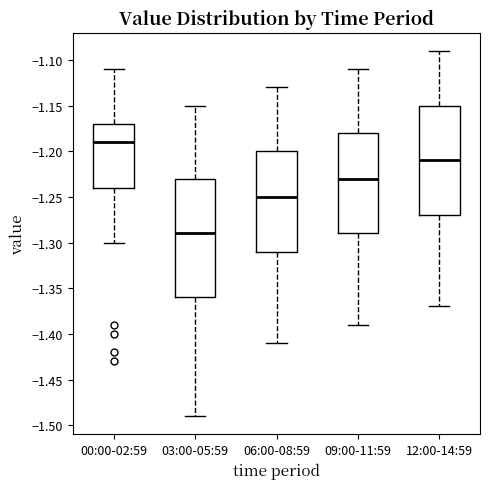

Reading left to right, transcribe this box plot: for each box, give where its median line is, the range the box spans, and where its two whiskers end, as read against the y-axis. The values are not printed on the chart, so give them approximately, as read against the axis.

00:00-02:59: median -1.19, box -1.24 to -1.17, whiskers -1.30 to -1.11
03:00-05:59: median -1.29, box -1.36 to -1.23, whiskers -1.49 to -1.15
06:00-08:59: median -1.25, box -1.31 to -1.20, whiskers -1.41 to -1.13
09:00-11:59: median -1.23, box -1.29 to -1.18, whiskers -1.39 to -1.11
12:00-14:59: median -1.21, box -1.27 to -1.15, whiskers -1.37 to -1.09